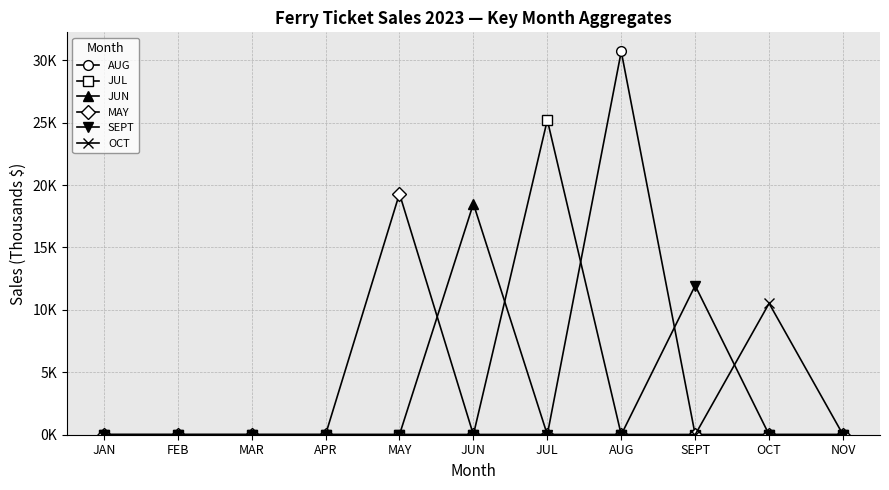

True or false: AUG has a value of -17.6 at SEPT.

False